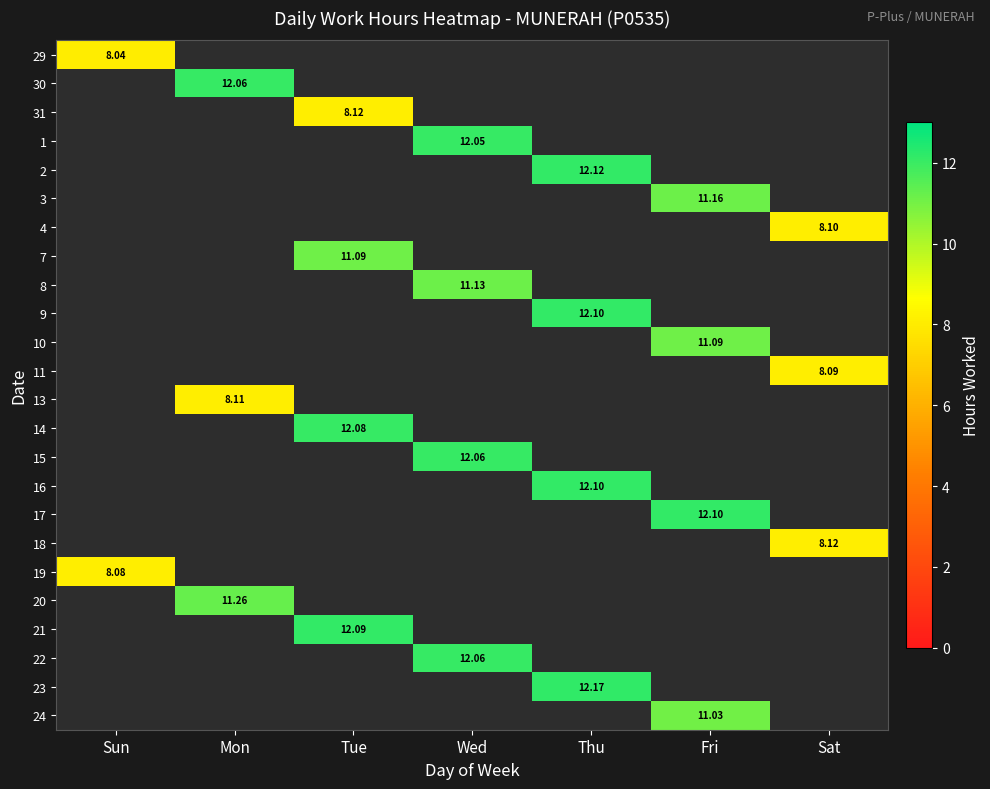

Is the value of 4 at Tue greater than the value of 8 at Thu?

No